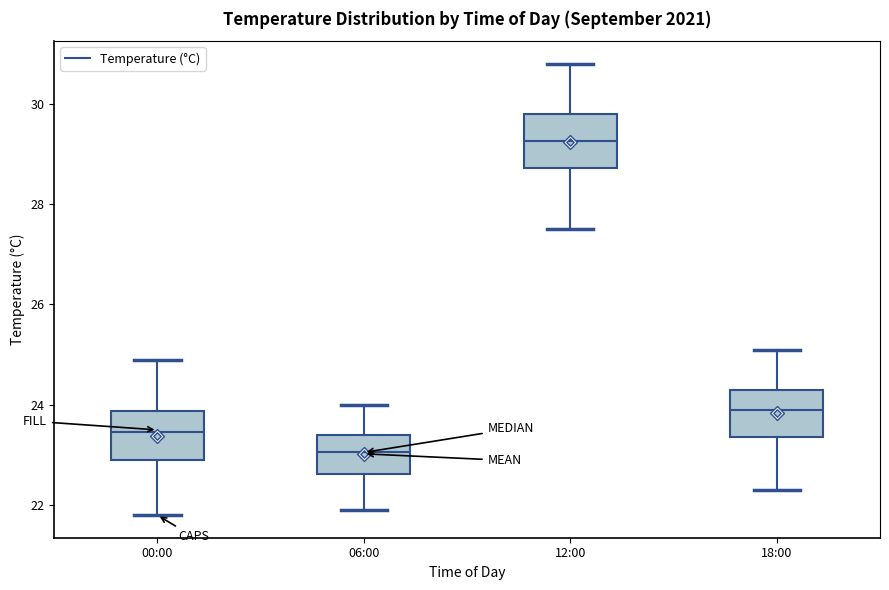

Which box has the lowest median line?

06:00